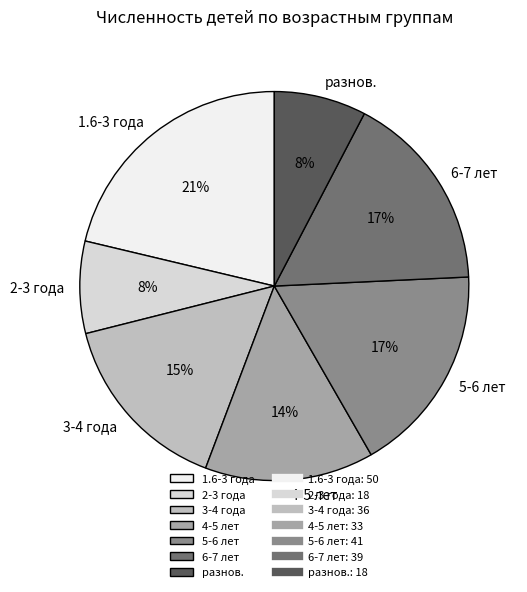

Count the number of slices in the pie.

7